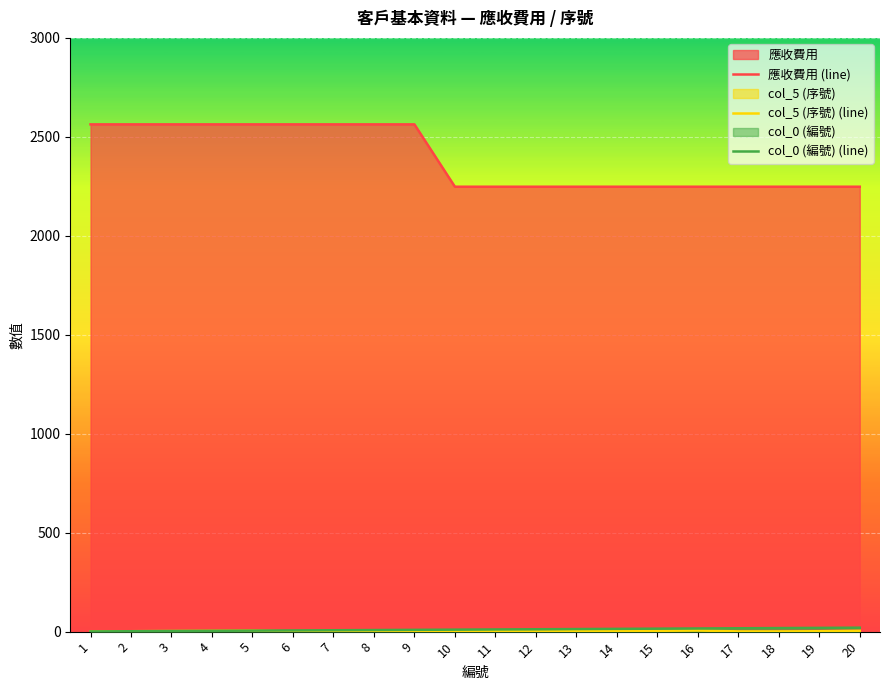

How many series are shown in this chart?

3